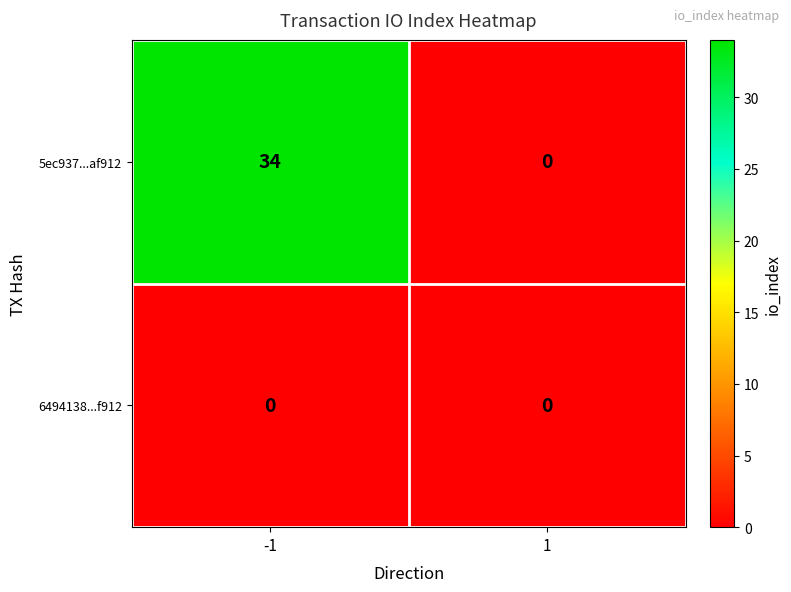

Which series has the largest total across all categories?

5ec937...af912